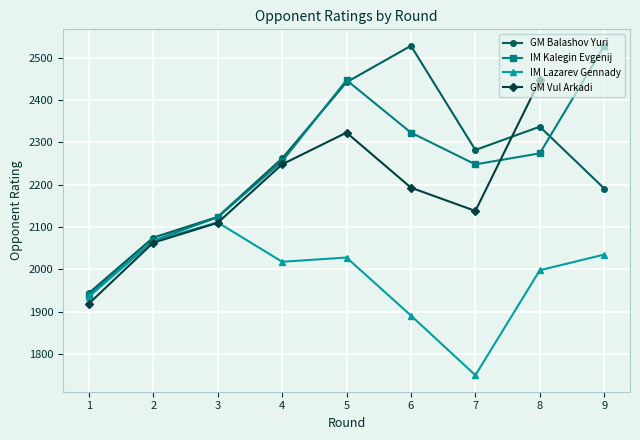

What is the value of the GM Balashov Yuri point at the 8th from the left?

2337